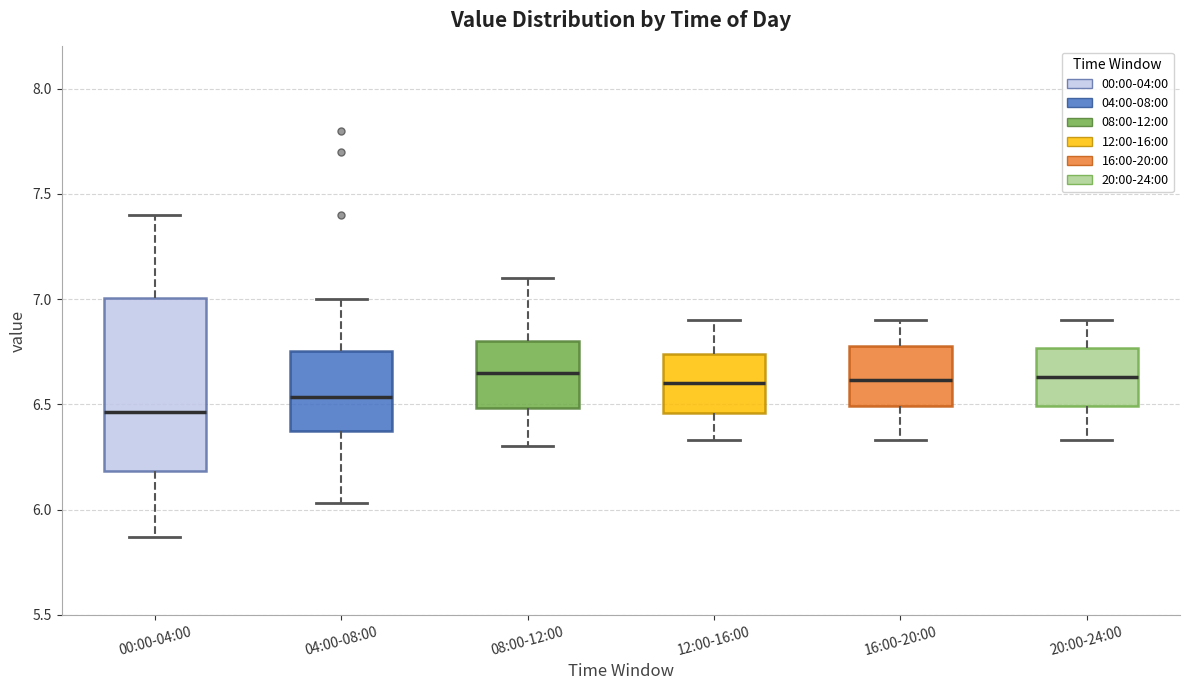

Where does the upper whisker of the box for 04:00-08:00 end on the y-axis? The values are not printed on the chart, so give them approximately, as read against the axis.

7.00